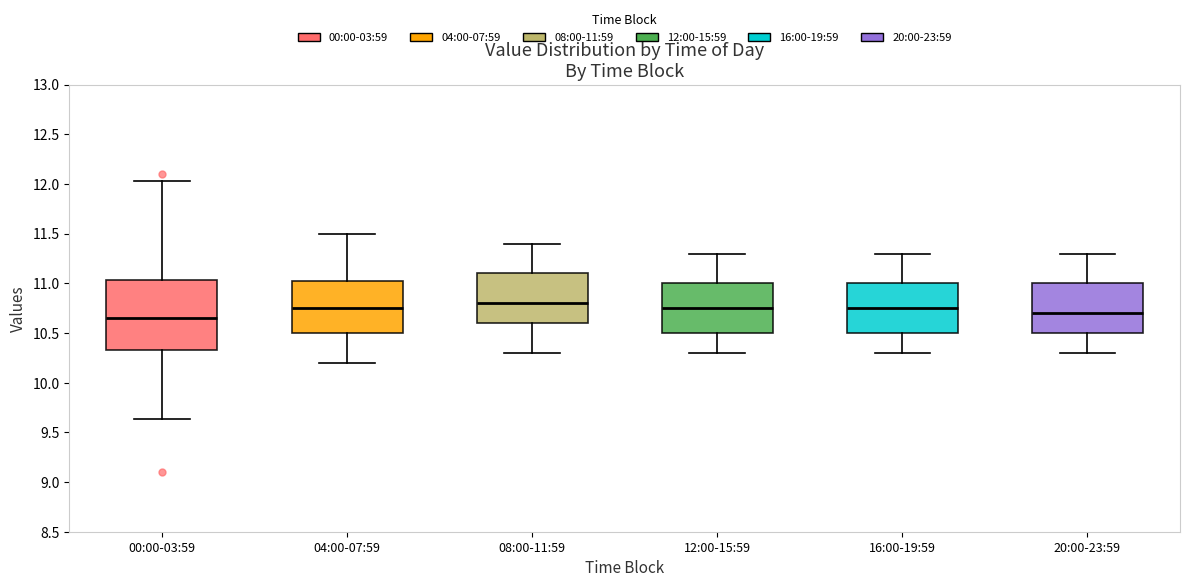

Where does the median line of the box for 08:00-11:59 sit on the y-axis? The values are not printed on the chart, so give them approximately, as read against the axis.

10.80